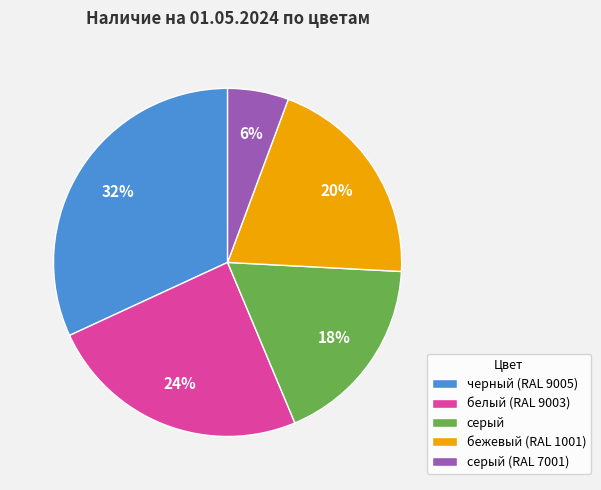

Which category has the smallest portion of the pie?

серый (RAL 7001)